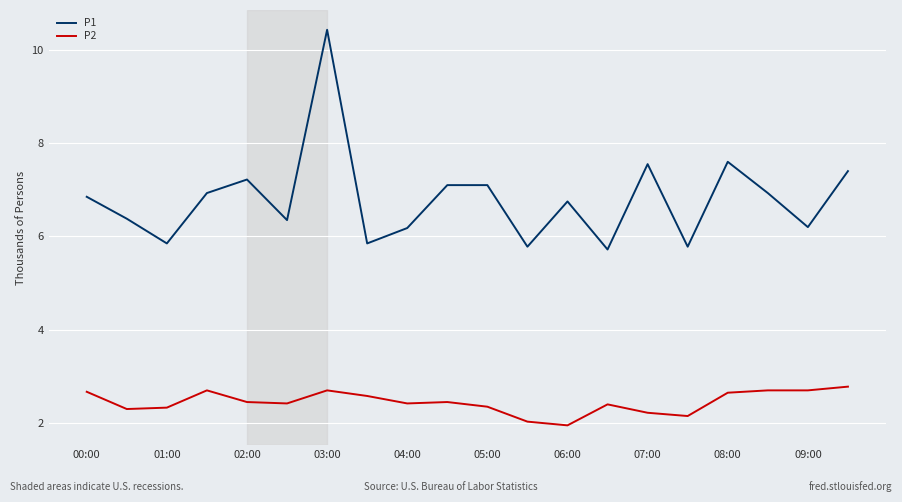

List the series in order of their overall mean, highest first.

P1, P2